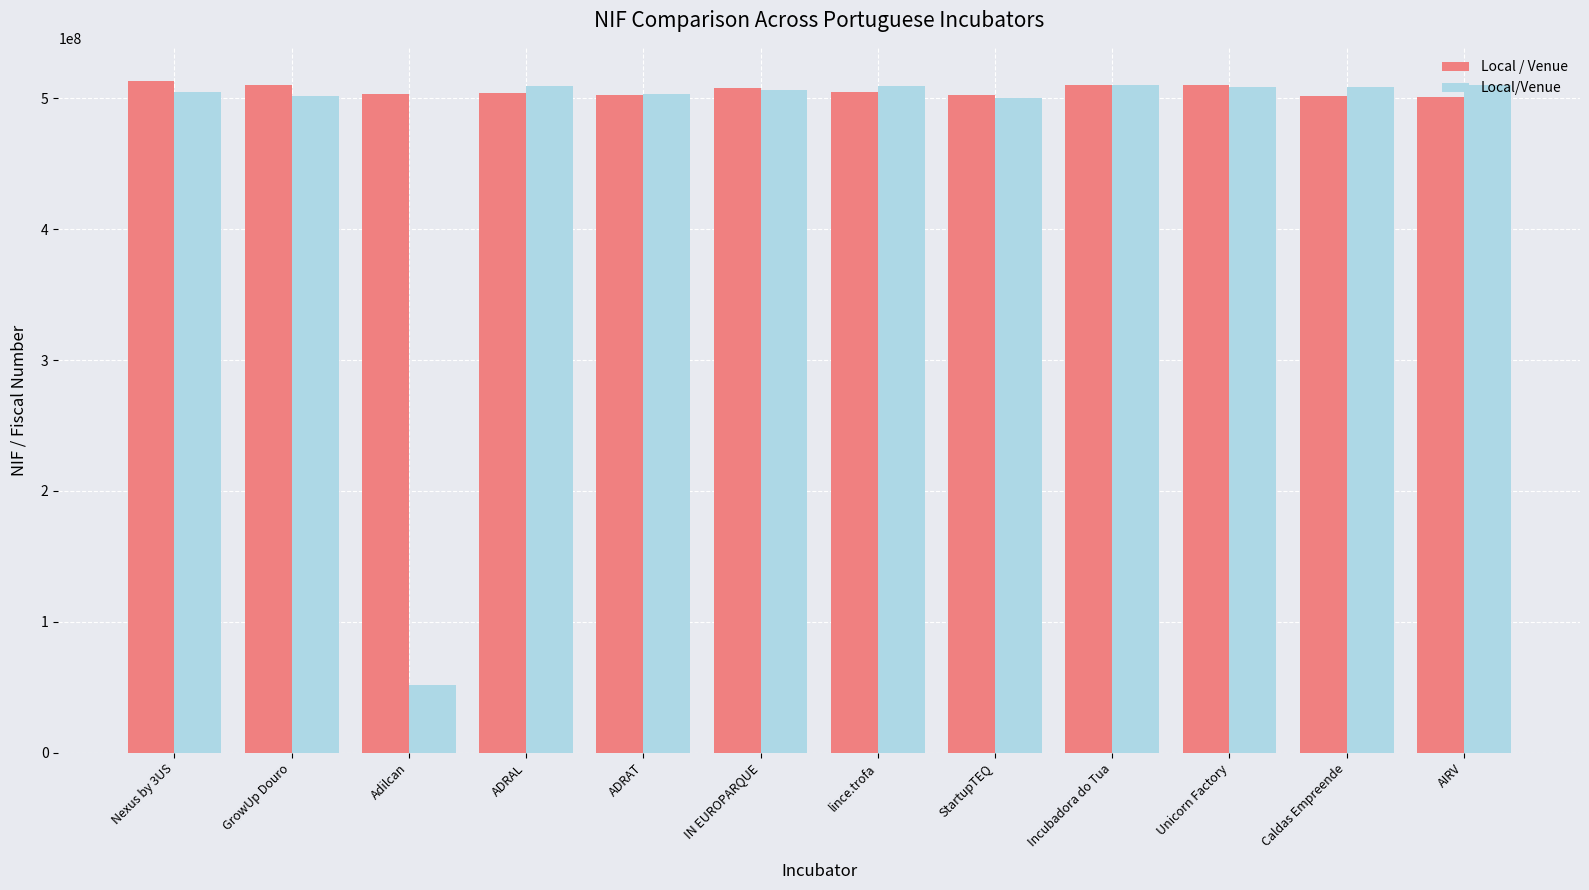

What is the smallest value displayed?

51762937